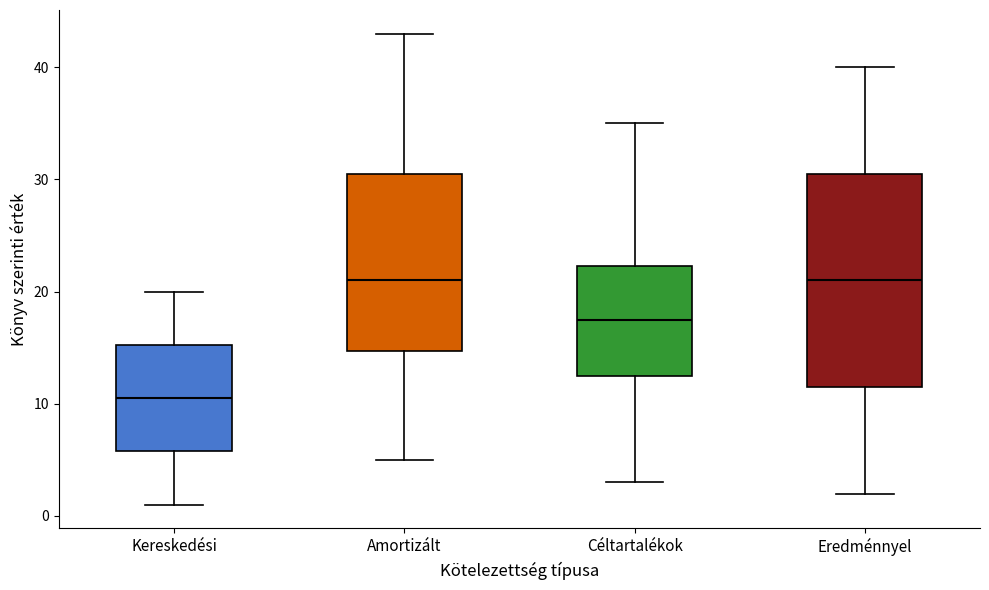

Which box is the tallest, from its lower edge to its upper edge?

Eredménnyel